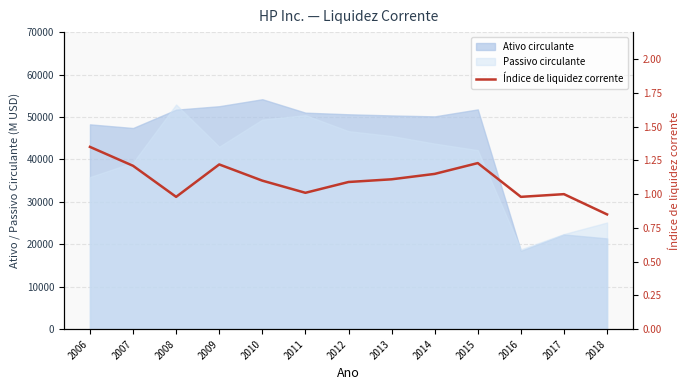

What is the average value?

1.1